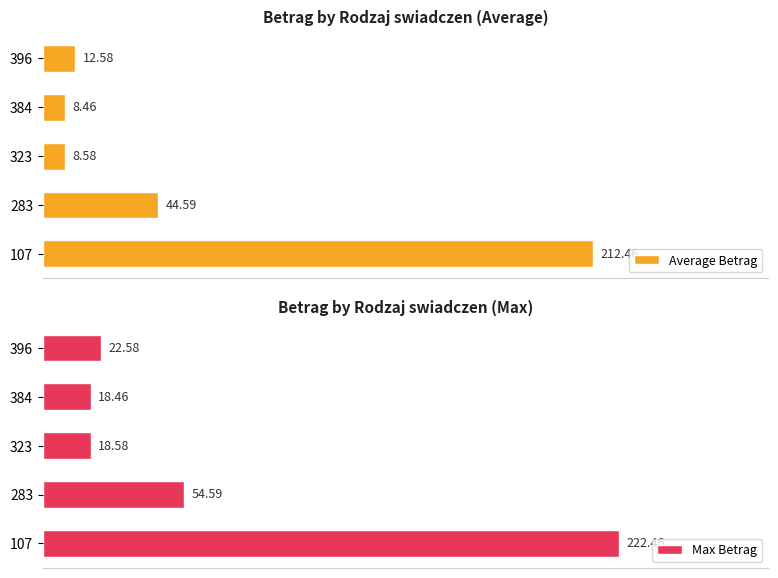

The Average Betrag series shows 212.5 at 107. True or false?

True